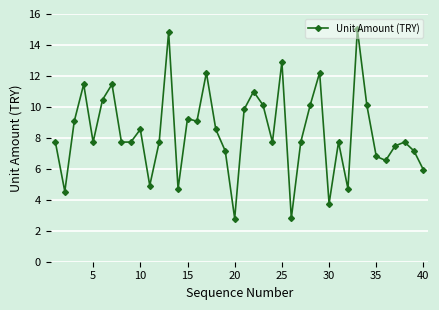

What is the difference between the maximum and minimum values?

12.2